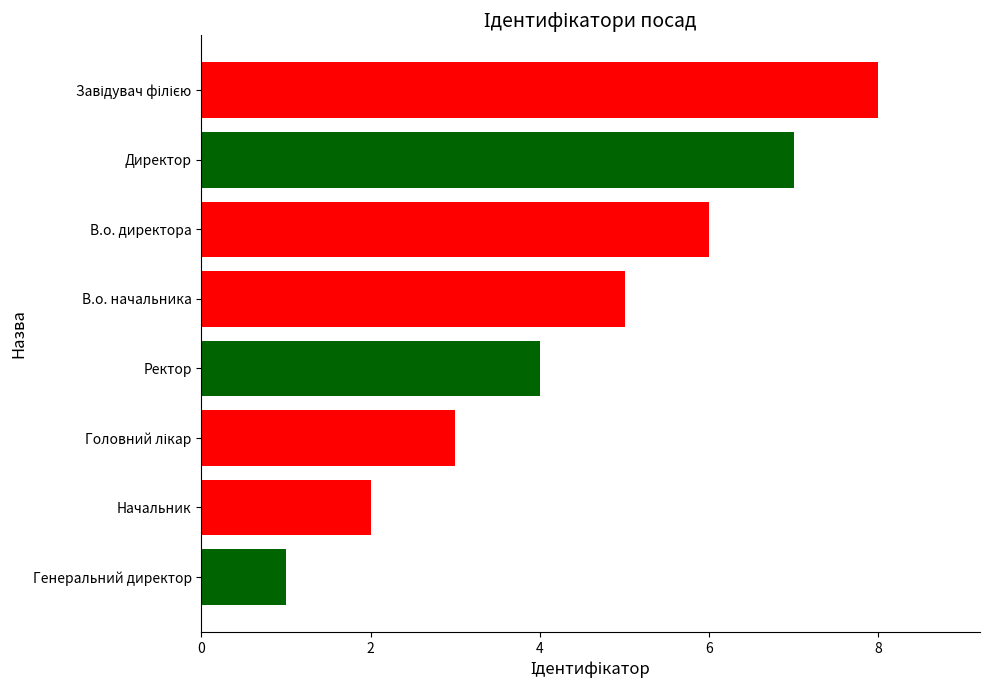

What is the difference between the maximum and second lowest values?

6